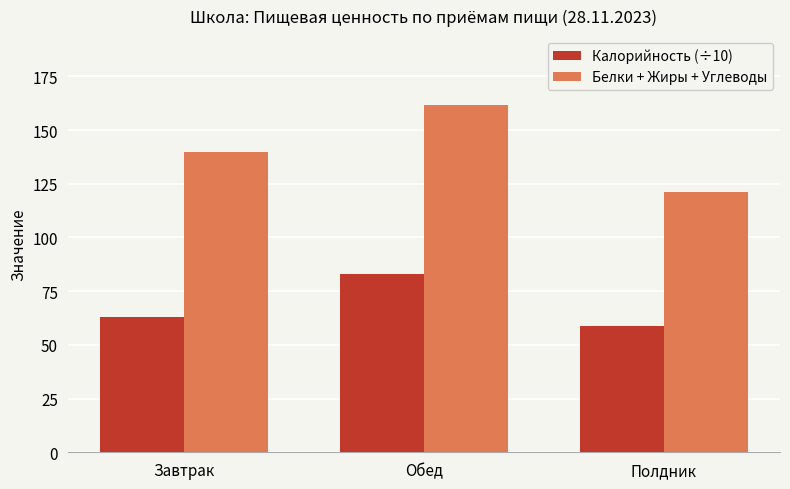

Where is Калорийность (÷10) nearest to the value 70?

Завтрак